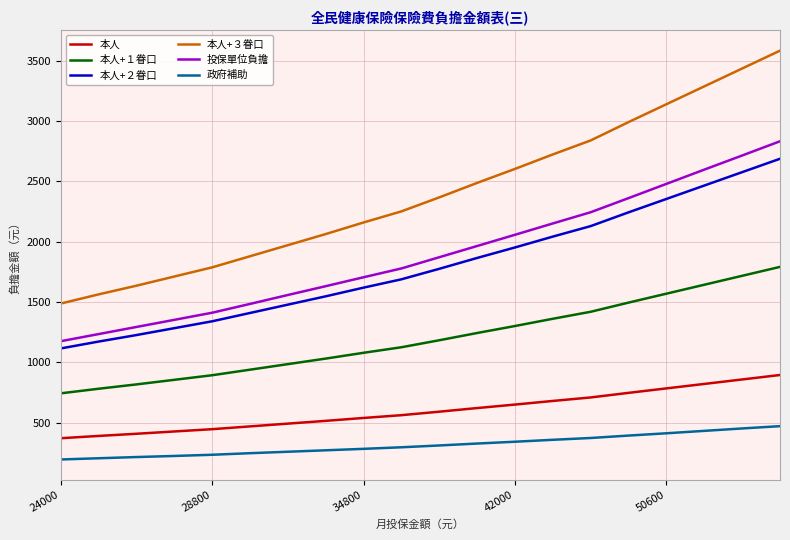

True or false: 投保單位負擔 and 政府補助 cross at least once.

False